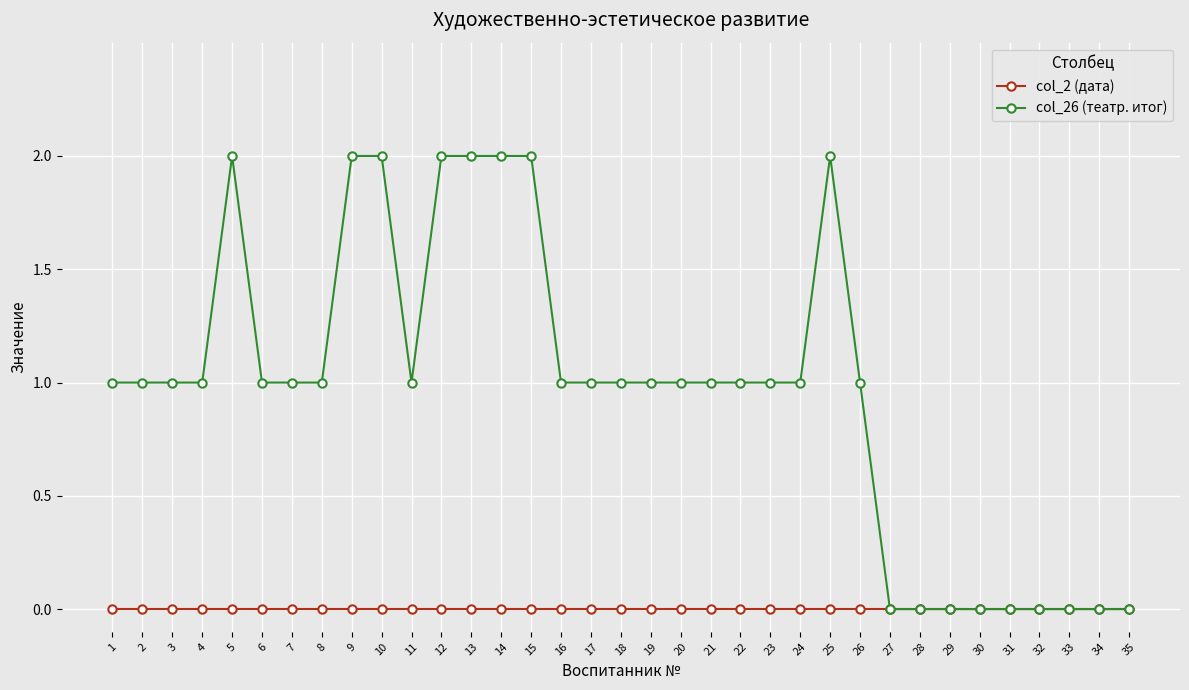

List the series in order of their peak value, highest first.

col_26 (театр. итог), col_2 (дата)